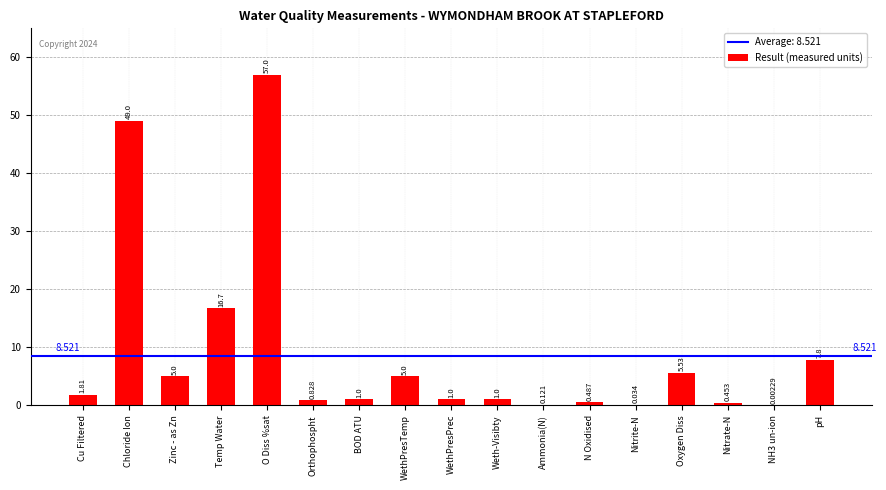

Which has a higher value, NH3 un-ion or Nitrate-N?

Nitrate-N